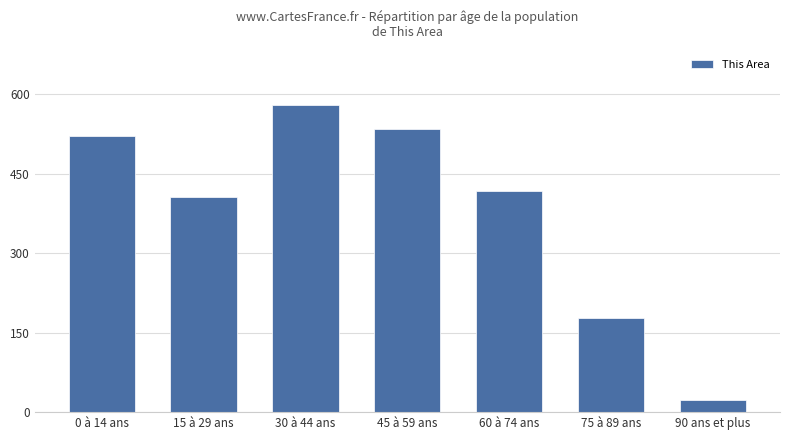

List the labels in order of value, smallest first.

90 ans et plus, 75 à 89 ans, 15 à 29 ans, 60 à 74 ans, 0 à 14 ans, 45 à 59 ans, 30 à 44 ans